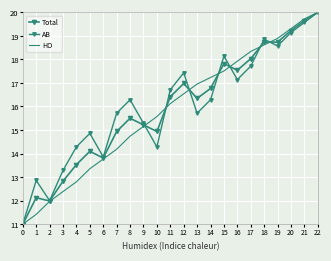

Reading right to left, what are all the values shown in this chart?

Total: 20.0	19.6	19.2	18.7	18.7	18.0	17.5	17.8	16.8	16.3	17.0	16.4	14.9	15.2	15.5	14.9	13.8	14.1	13.5	12.8	12.0	12.1	11.0
AB: 20.0	19.6	19.1	18.6	18.9	17.7	17.1	18.1	16.3	15.7	17.4	16.7	14.3	15.3	16.3	15.7	13.9	14.9	14.3	13.3	12.0	12.9	11.0
HO: 20.0	19.7	19.3	18.9	18.6	18.3	17.9	17.5	17.2	17.0	16.5	16.1	15.6	15.2	14.7	14.2	13.8	13.4	12.8	12.4	12.0	11.4	11.0